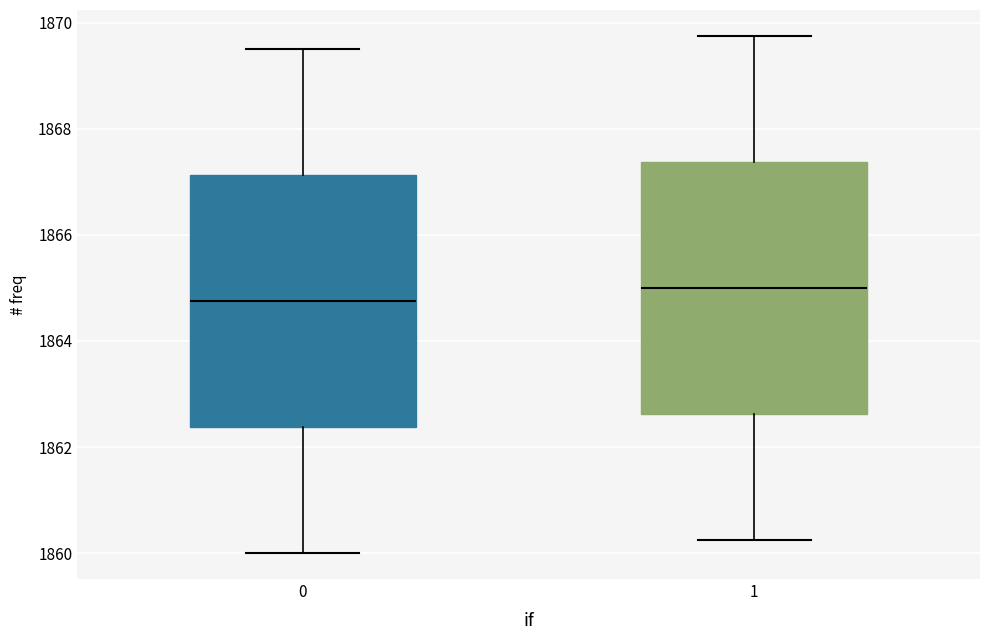

Reading left to right, transcribe this box plot: for each box, give where its median line is, the range the box spans, and where its two whiskers end, as read against the y-axis. The values are not printed on the chart, so give them approximately, as read against the axis.

0: median 1864.8, box 1862.4 to 1867.2, whiskers 1860.0 to 1869.6
1: median 1865.0, box 1862.6 to 1867.4, whiskers 1860.2 to 1869.8